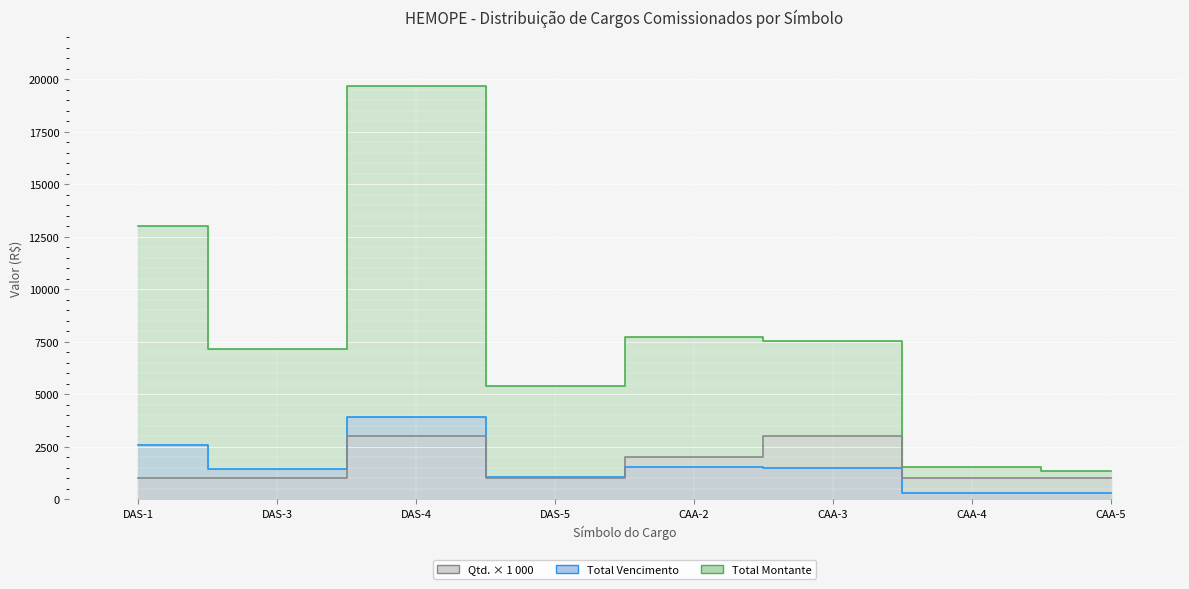

Is it true that Total Vencimento equals 308.3 at CAA-4?

True